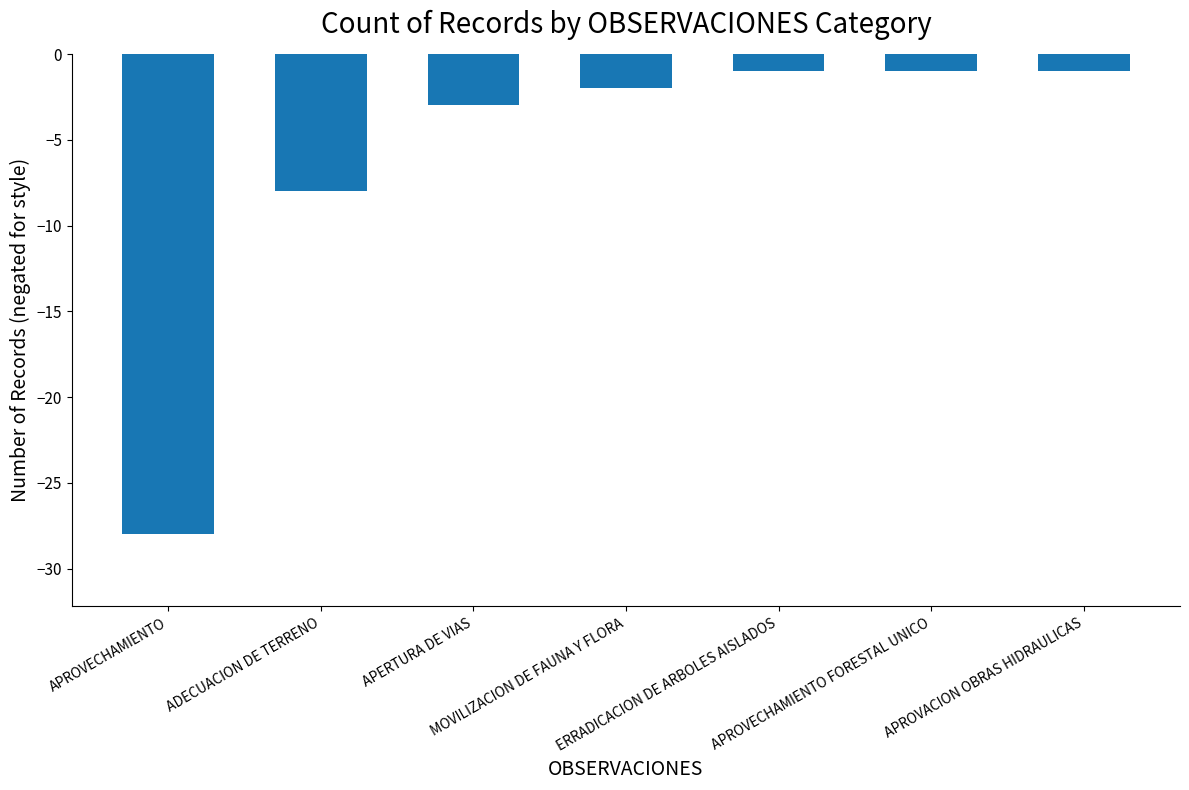

Are the bars horizontal?

No